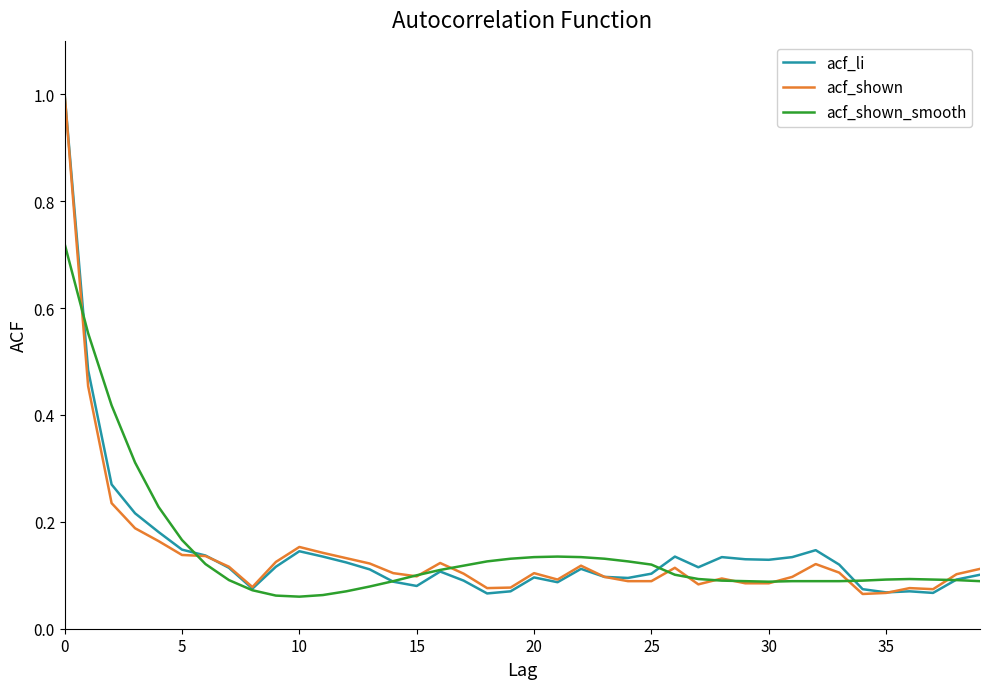

What is the highest value of the acf_li series?

1.0